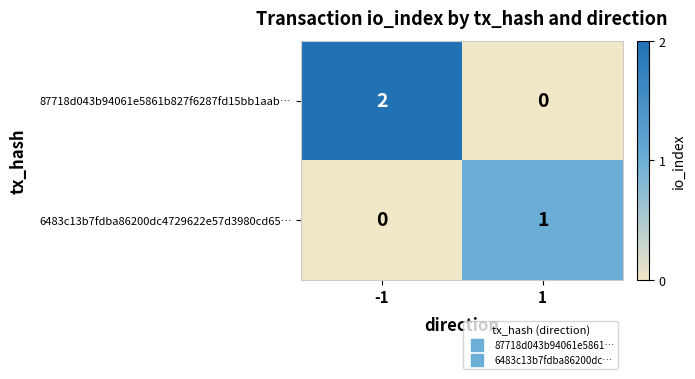

List the series in order of their overall mean, highest first.

87718d043b94061e5861b827f6287fd15bb1aab…, 6483c13b7fdba86200dc4729622e57d3980cd65…